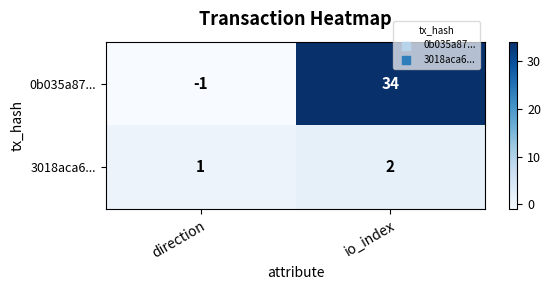

List the series in order of their overall mean, lowest first.

3018aca6..., 0b035a87...